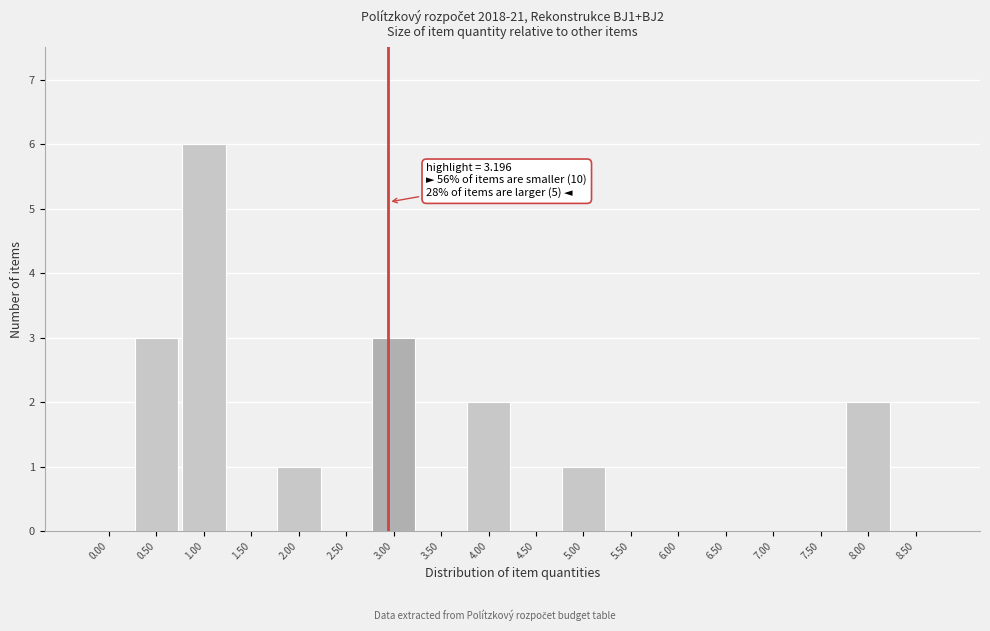

Reading left to right, list all the values displayed in this chart.

0.00=0	0.50=3	1.00=6	1.50=0	2.00=1	2.50=0	3.00=3	3.50=0	4.00=2	4.50=0	5.00=1	5.50=0	6.00=0	6.50=0	7.00=0	7.50=0	8.00=2	8.50=0